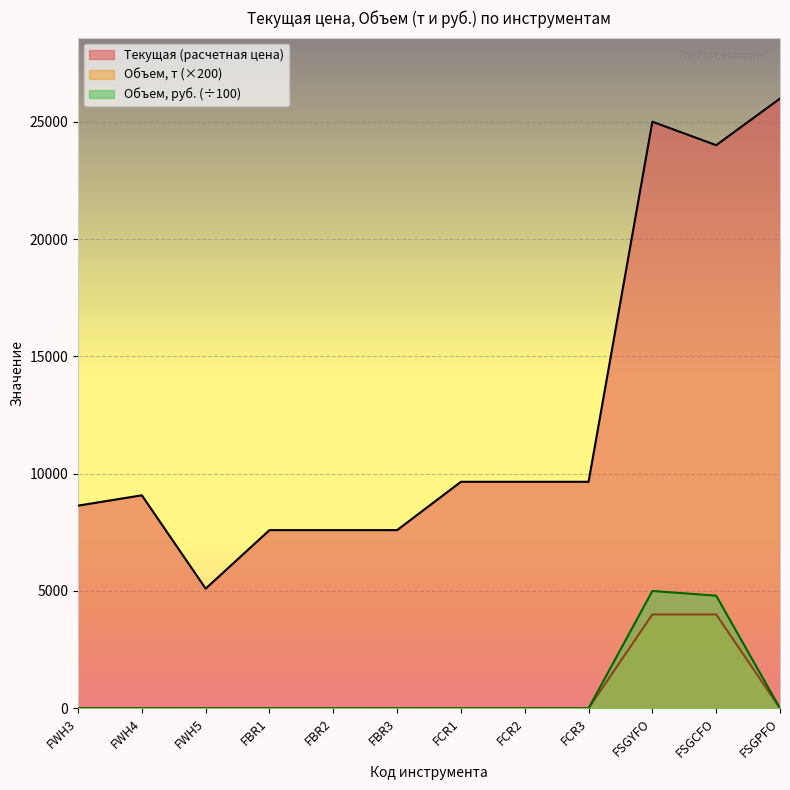

True or false: Объем, т and Текущая (расчетная цена) cross at least once.

False